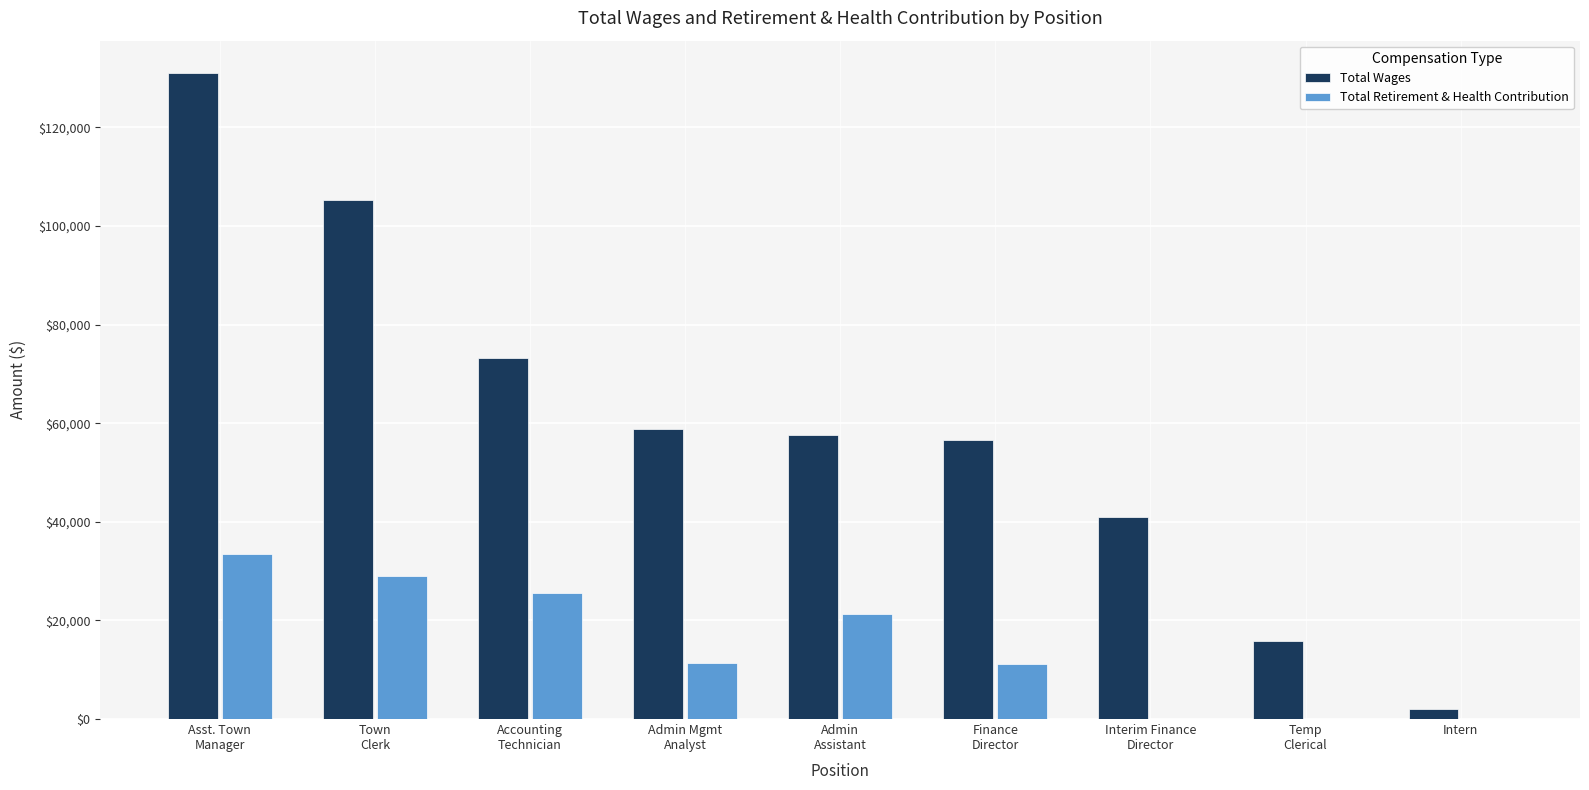

Is it true that Total Wages equals 73187 at Accounting
Technician?

True